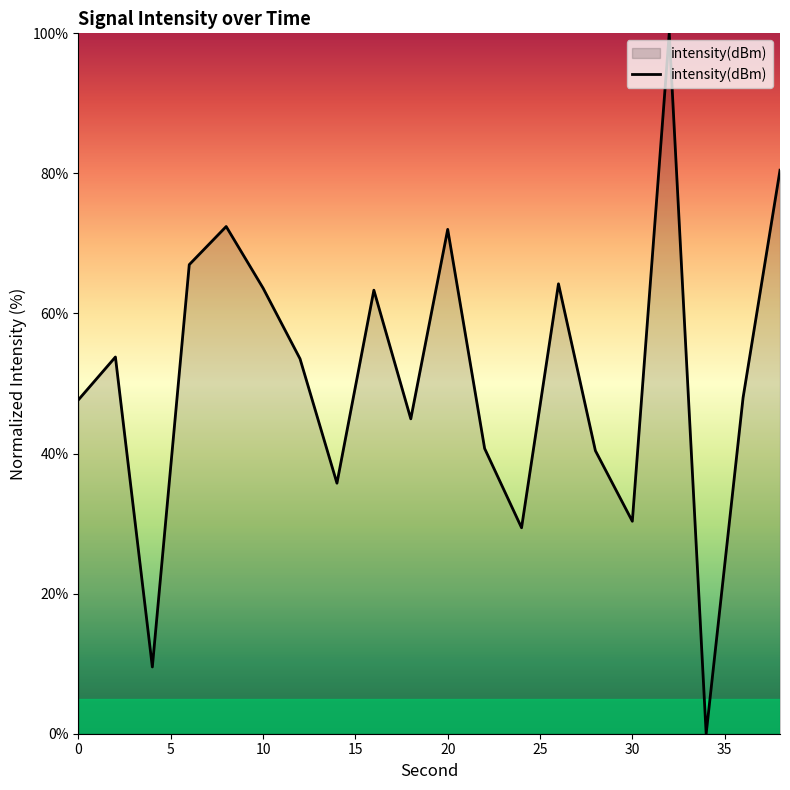

What is the greatest value displayed?

100.0